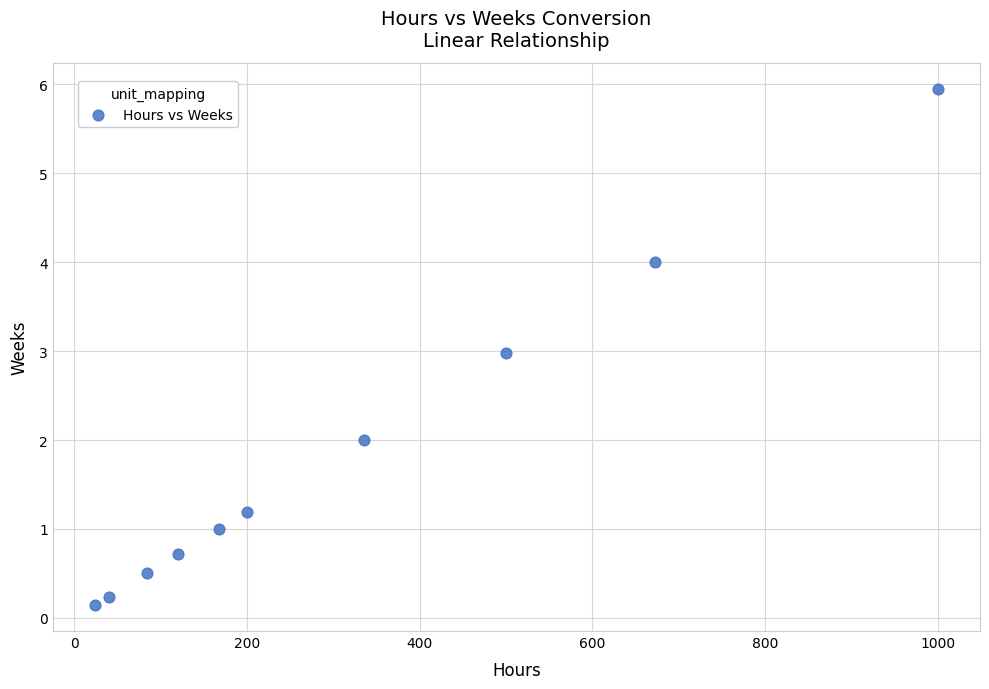

What is the range of X values (max minus min)?

976.0